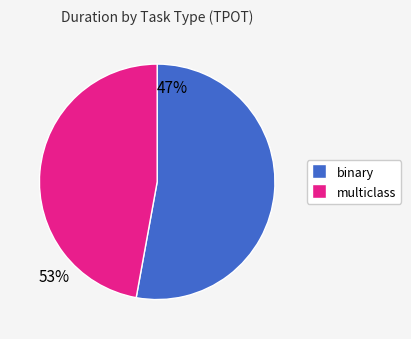

What is the ratio of the value at multiclass to the value at binary?

0.9